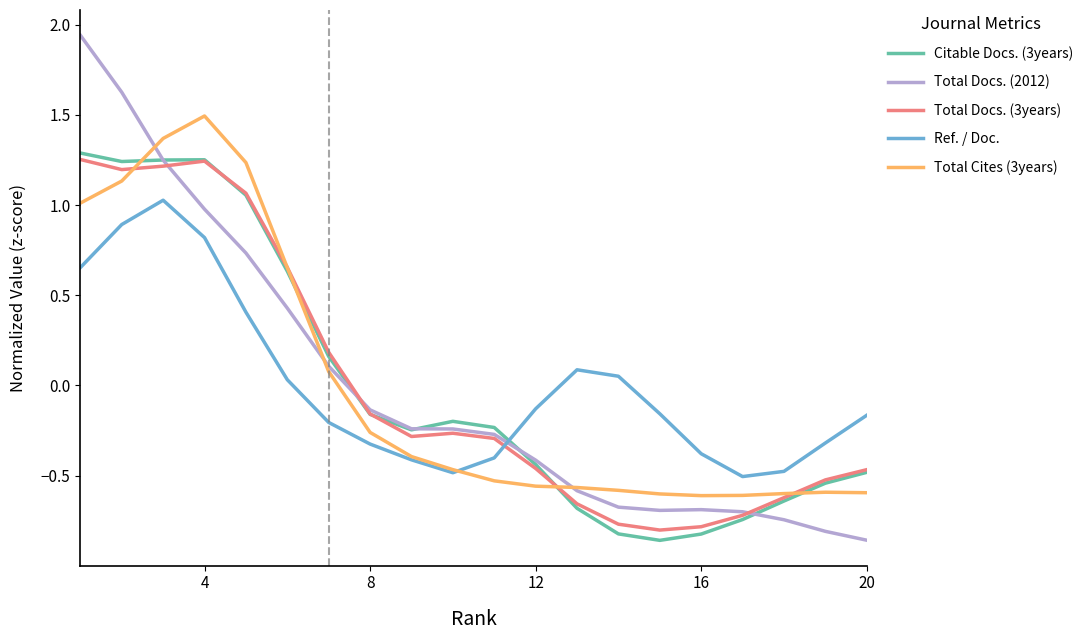

After their last crossing, which series has the higher values: Ref. / Doc. or Citable Docs. (3years)?

Ref. / Doc.